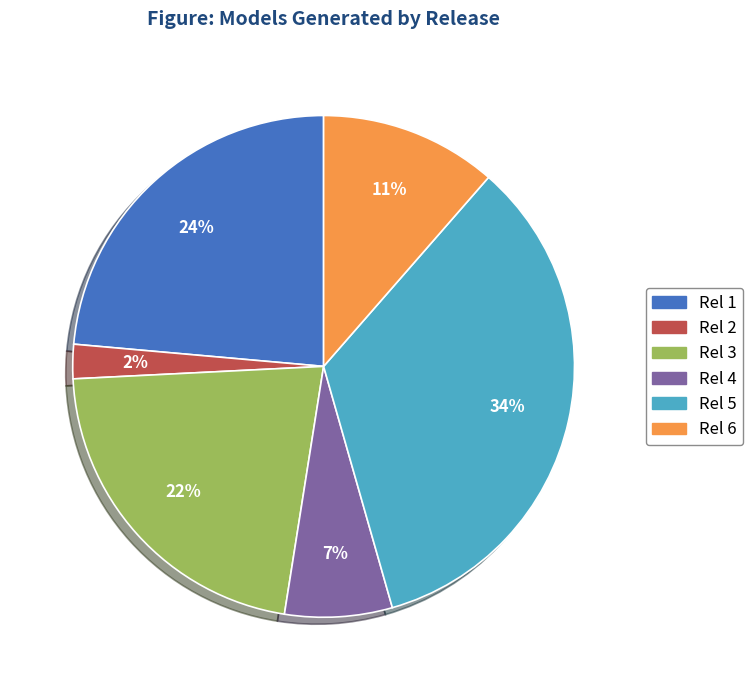

How many segments does this pie chart have?

6